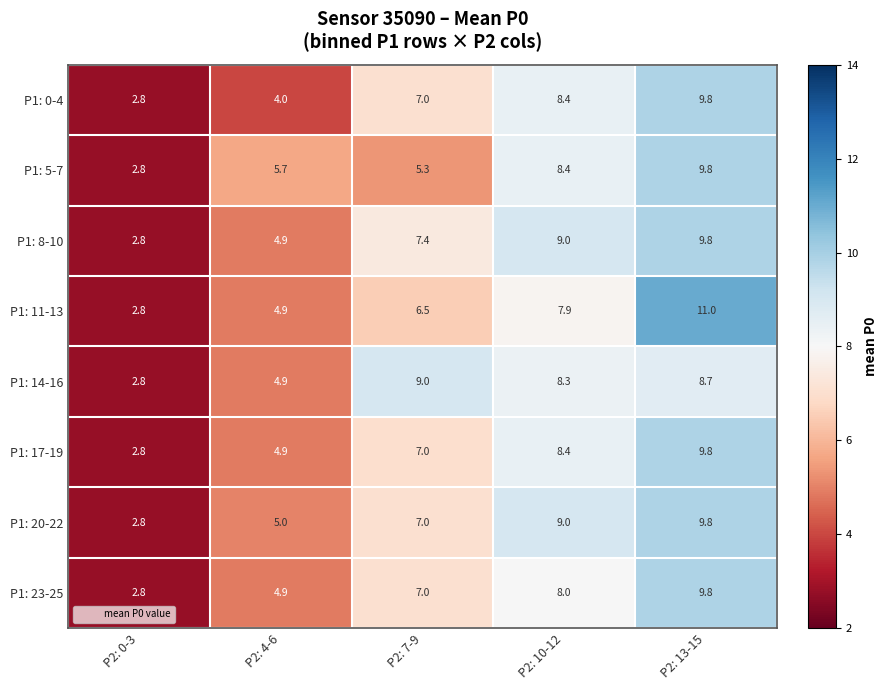

Which series has the largest range (max minus min)?

P1: 11-13